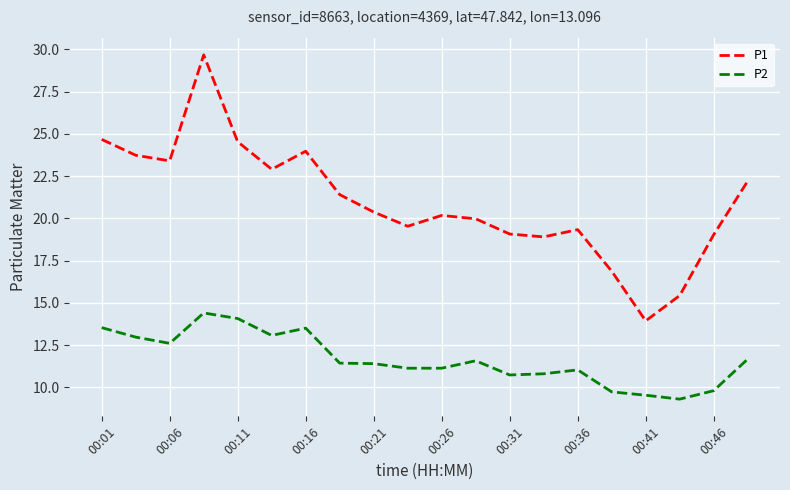

What is the difference between the maximum and minimum values in the P2 series?

5.1